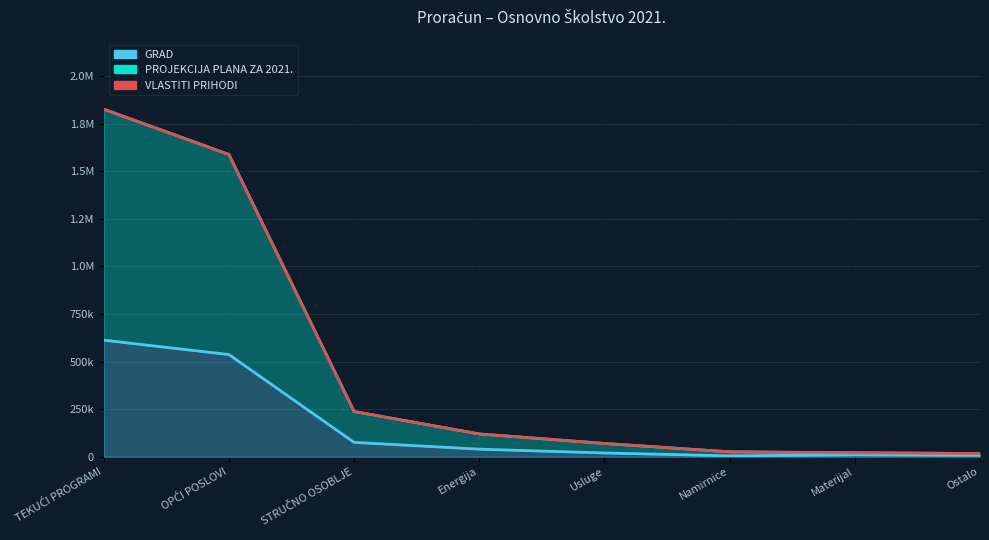

Which series has the largest range (max minus min)?

PROJEKCIJA PLANA ZA 2021.